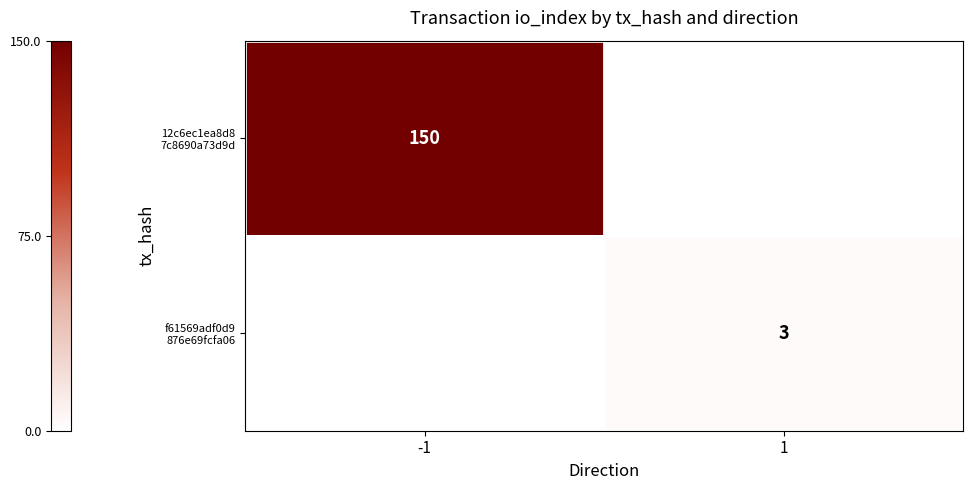

Between -1 and 1, which is larger?

-1